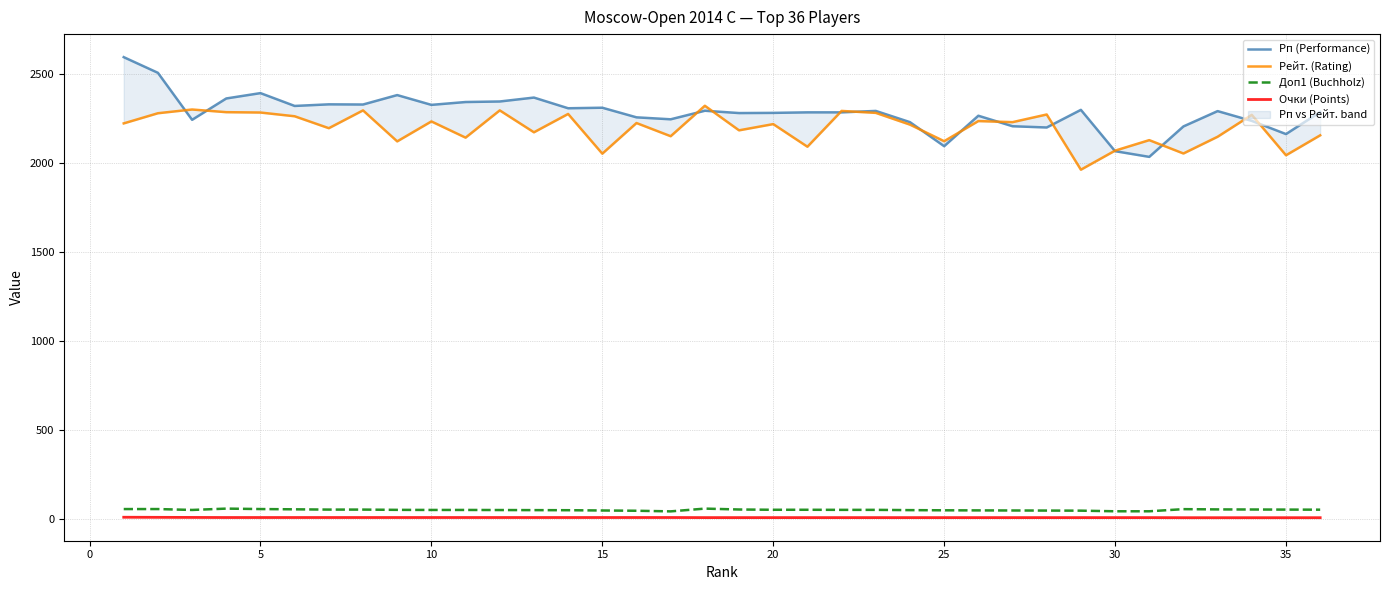

True or false: Очки (Points) and Доп1 (Buchholz) cross at least once.

False